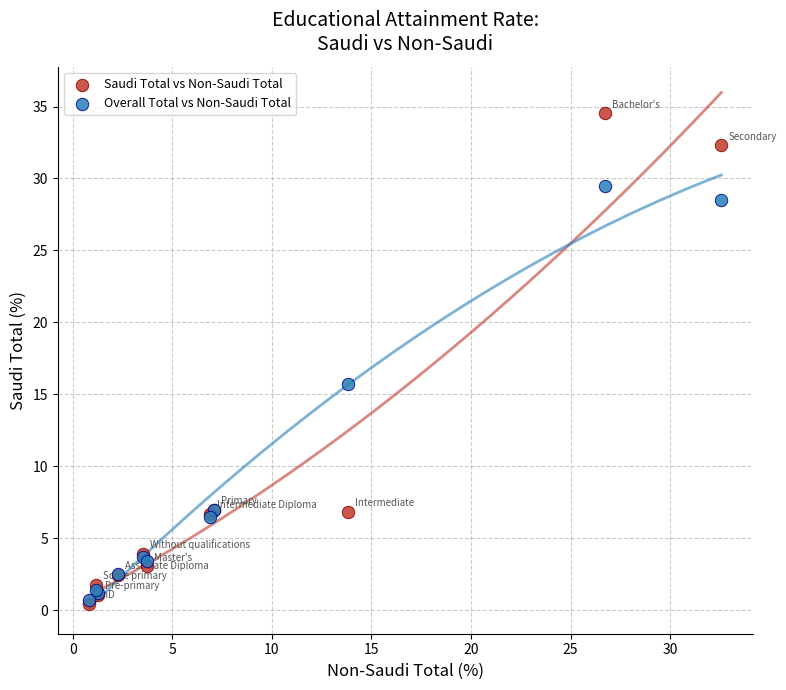

In the Saudi Total vs Non-Saudi Total series, what Y value is closest to 17?

7.0